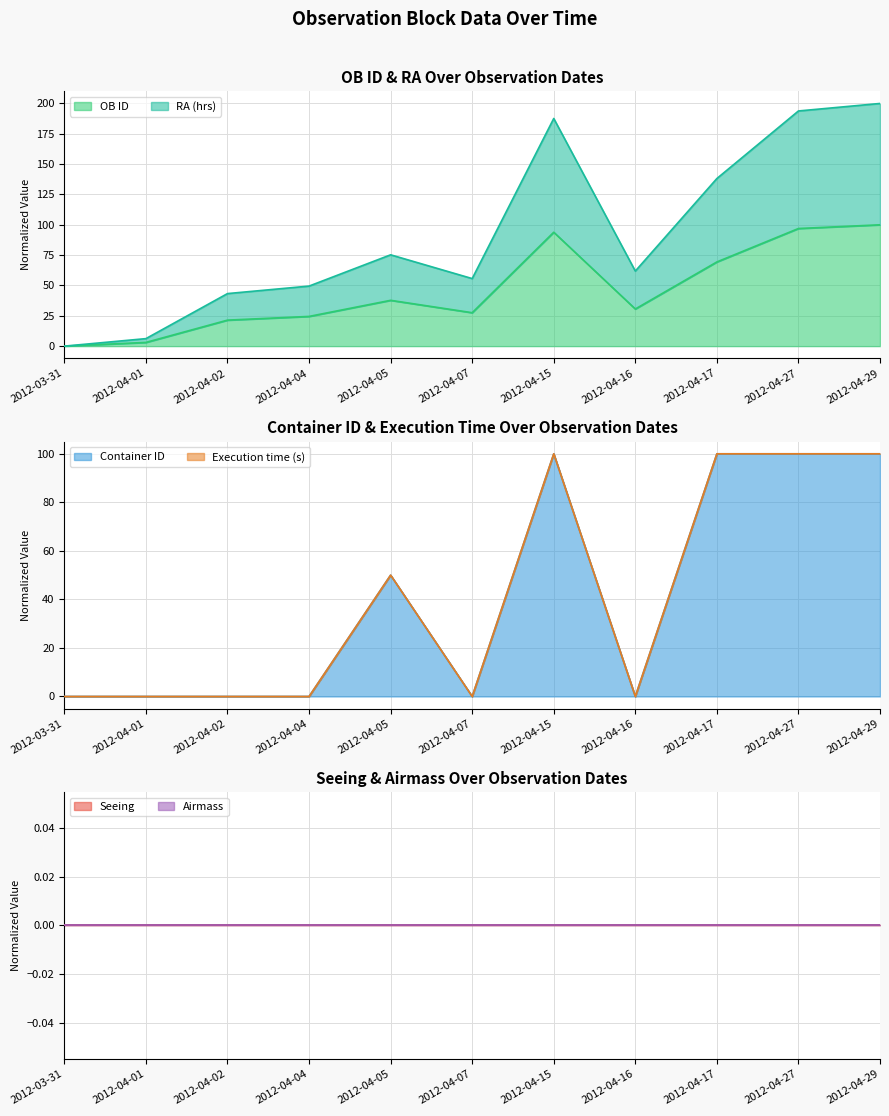

What is the highest value of the RA (hrs) series?

200.0